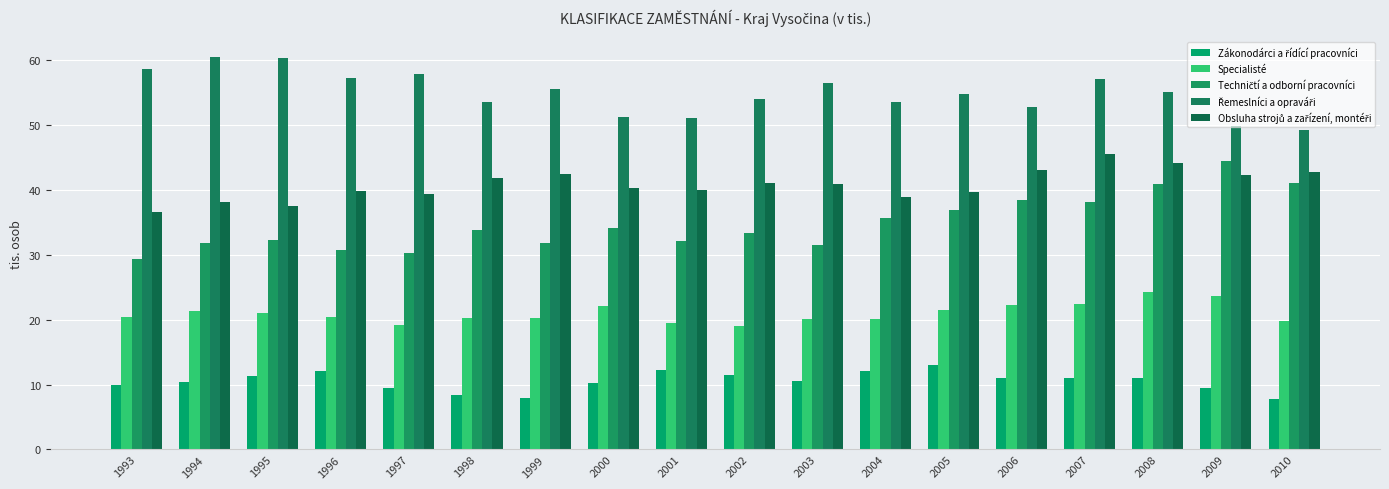

Count the number of data series in this chart.

5